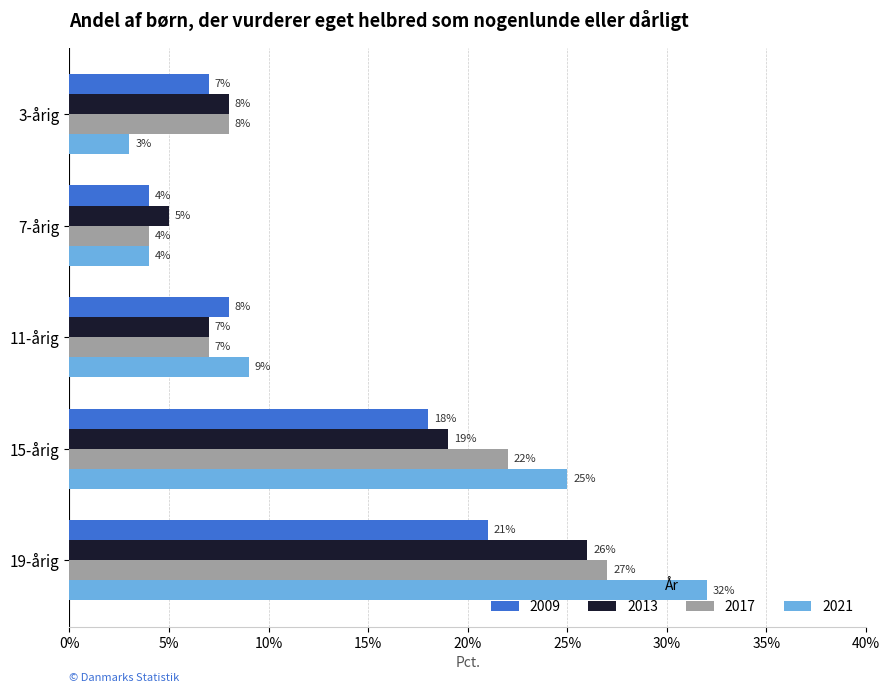

List the series in order of their overall mean, highest first.

2021, 2017, 2013, 2009